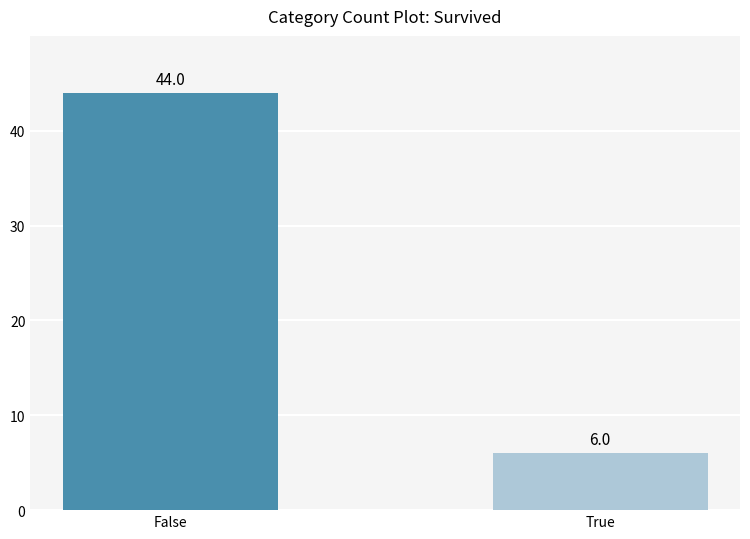

How many values are between 6 and 44?

2